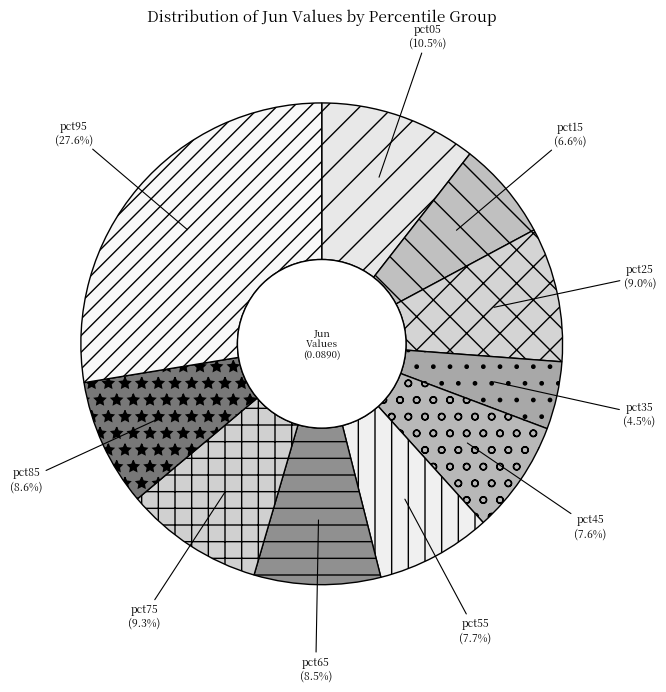

Which slice is the smallest?

pct35